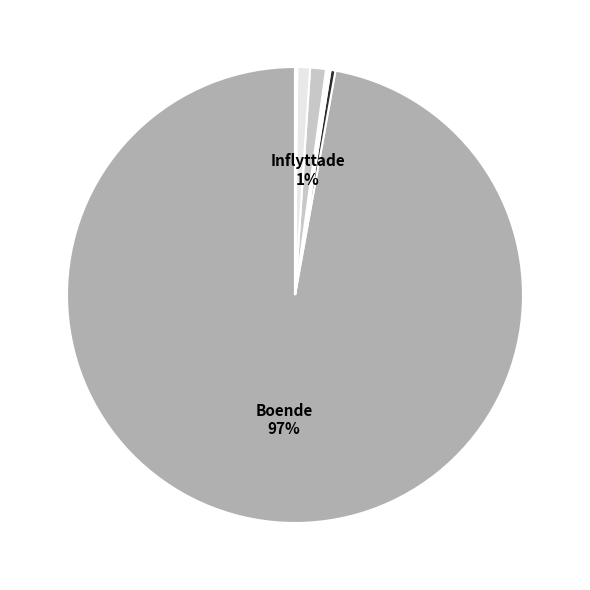

Count the number of slices in the pie.

7